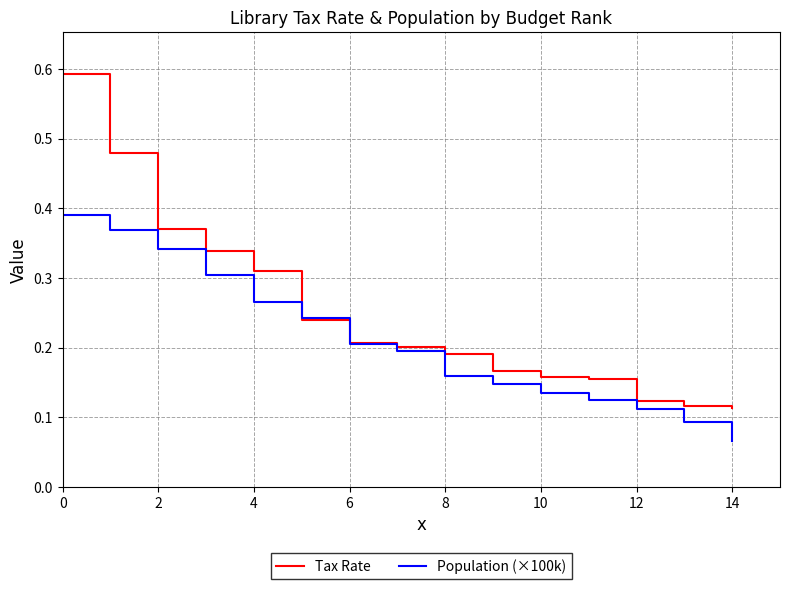

Rank the series by their maximum value, from lowest to highest.

Population (×100k), Tax Rate